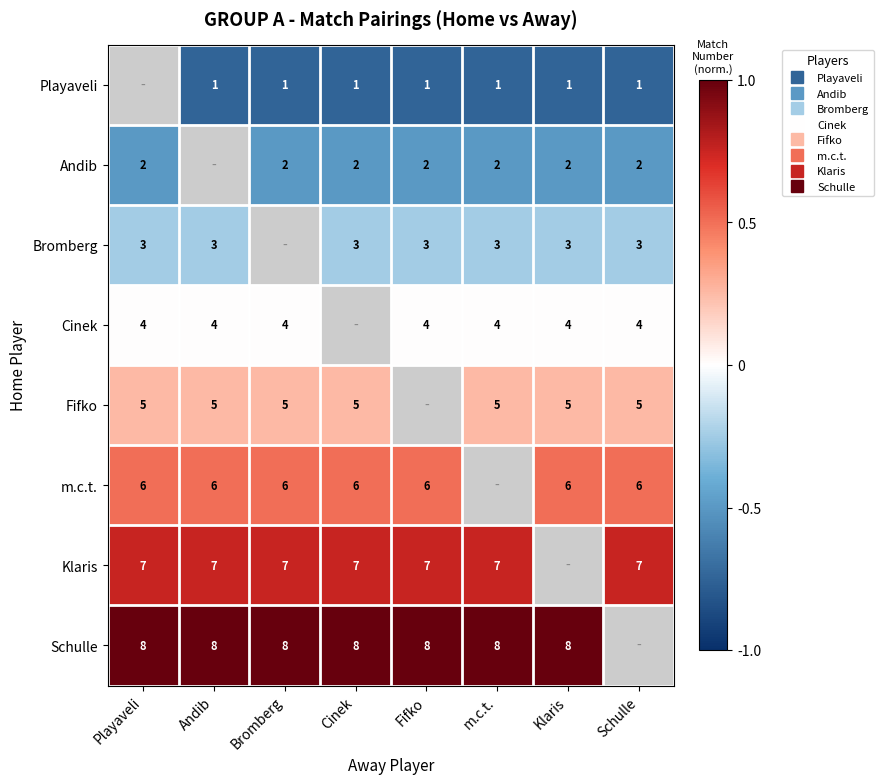

Between Playaveli and m.c.t., which is larger?

m.c.t.